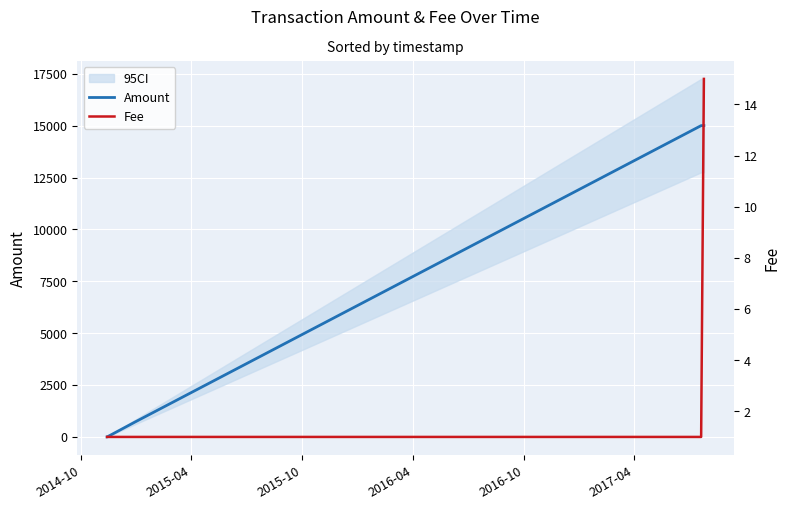

Which has a higher value, 2015-10 or 2017-04?

2017-04